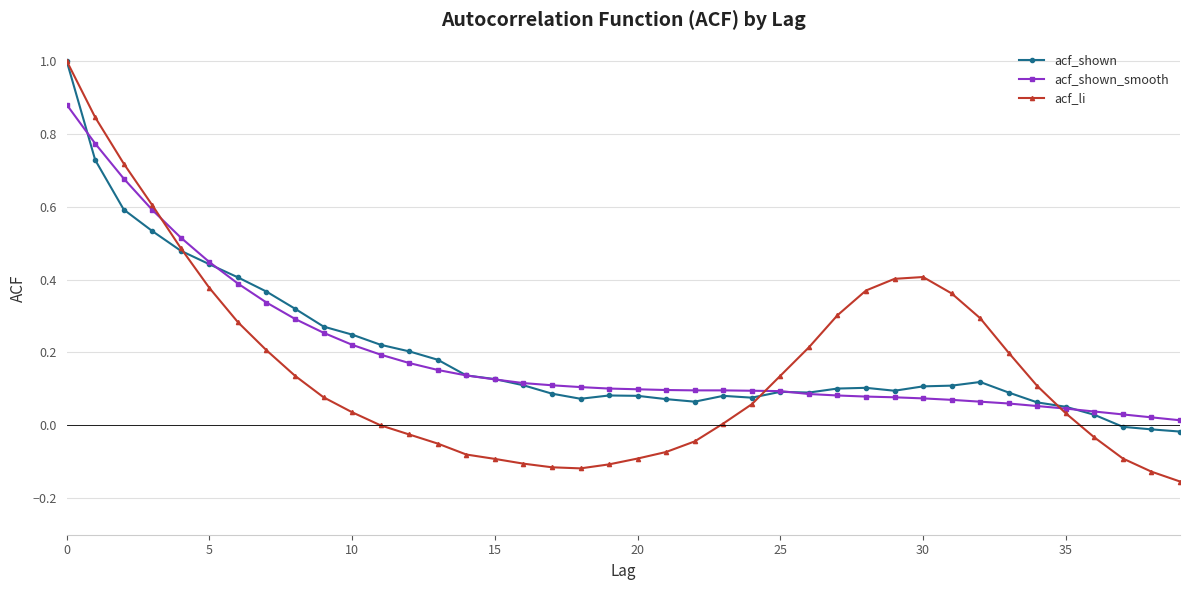

What is the maximum value for acf_shown?

1.0